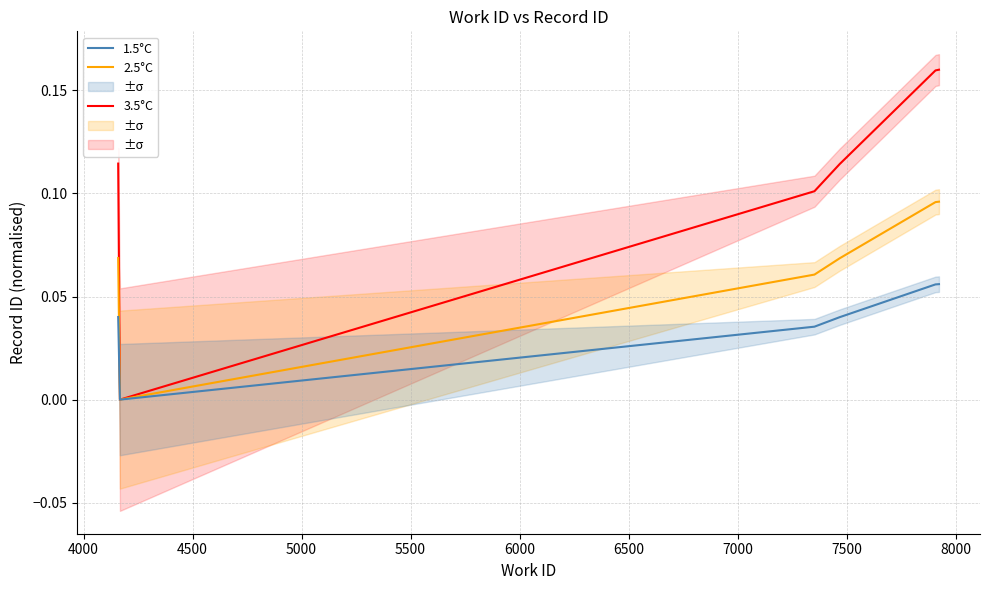

How many lines are shown in the chart?

3